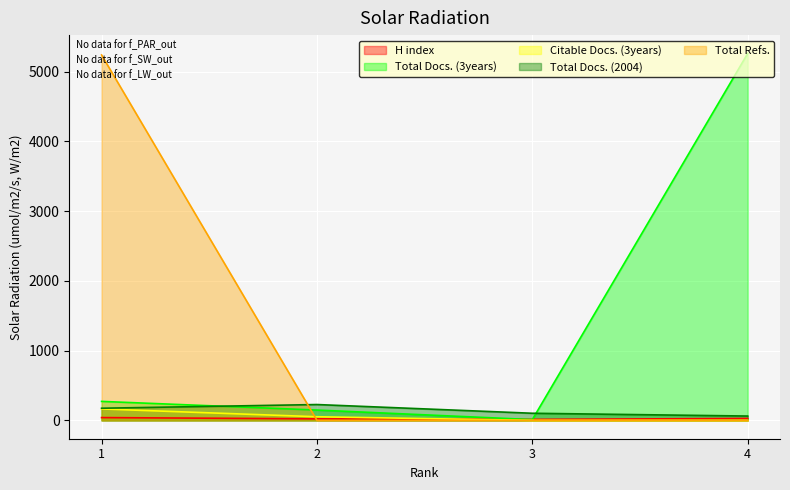

At which category does Total Docs. (2004) reach its first local peak?

2